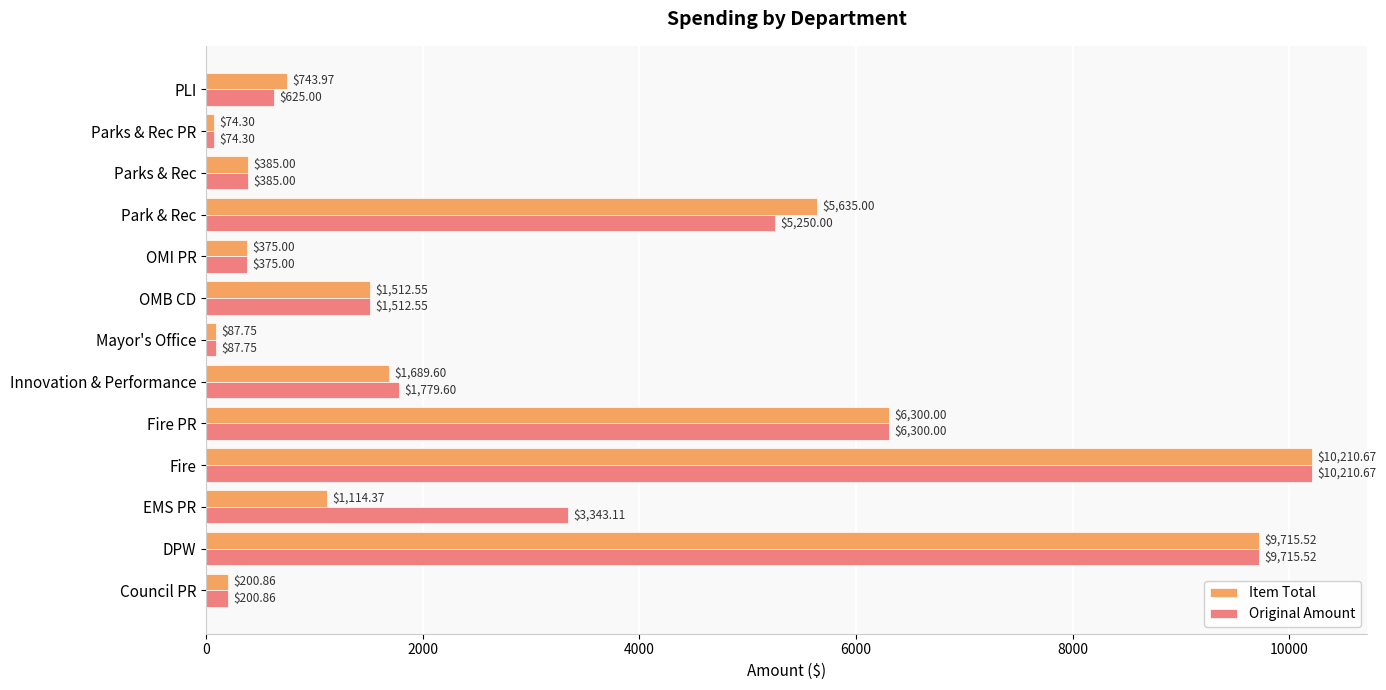

Rank the categories by Item Total value from lowest to highest.

Parks & Rec PR, Mayor's Office, Council PR, OMI PR, Parks & Rec, PLI, EMS PR, OMB CD, Innovation & Performance, Park & Rec, Fire PR, DPW, Fire